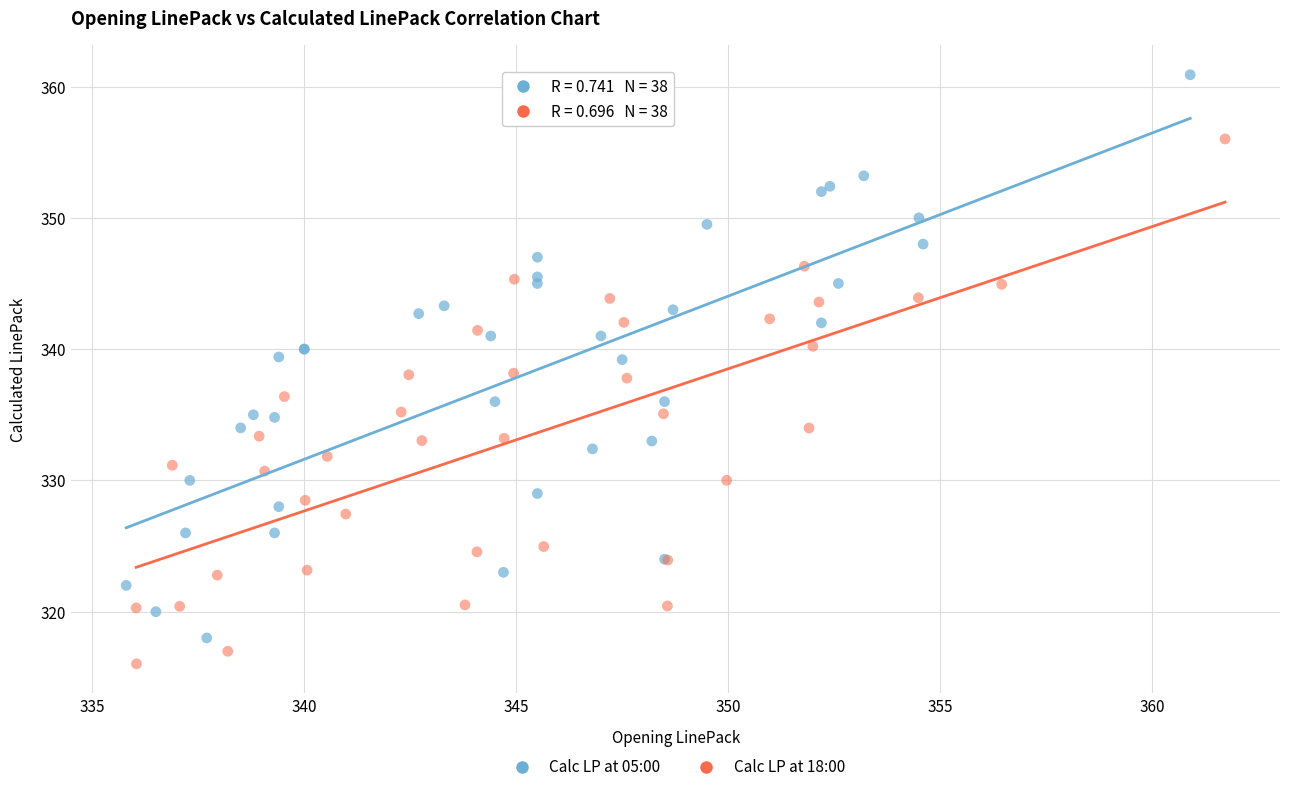

Which series reaches the maximum Y coordinate?

Calc LP at 05:00